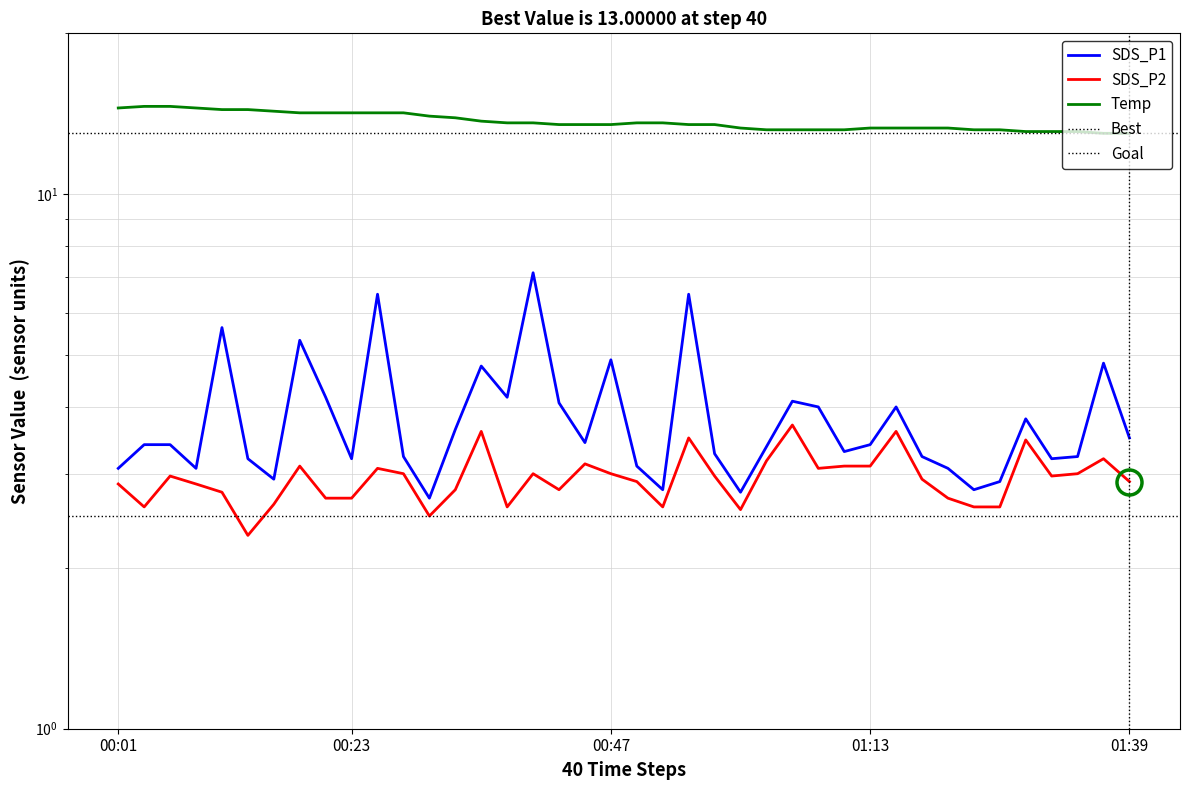

How many lines are shown in the chart?

3